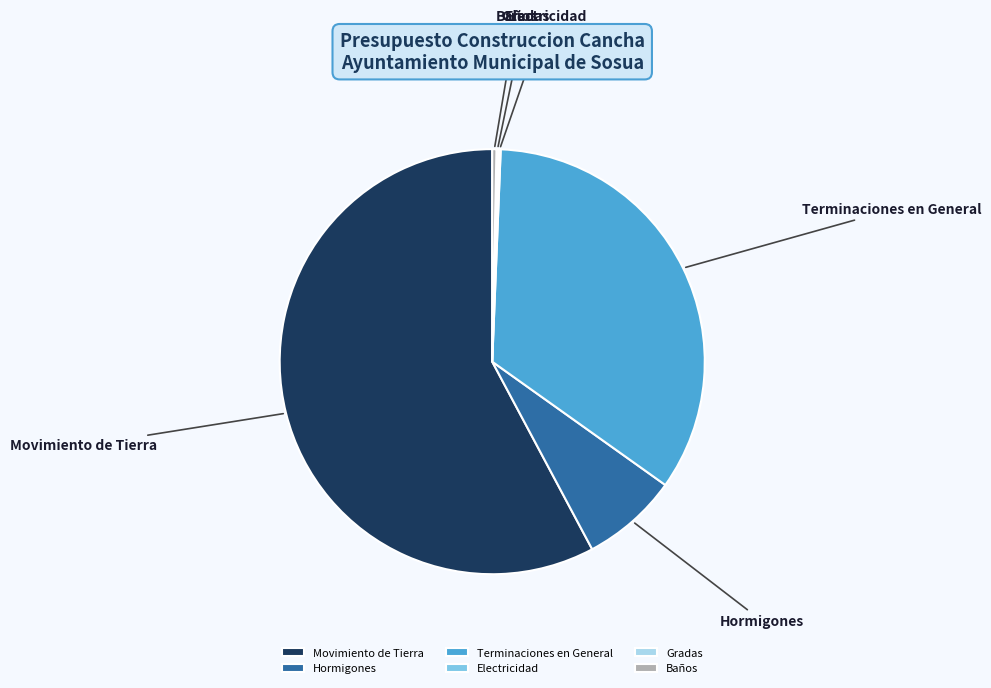

What is the majority slice?

Movimiento de Tierra